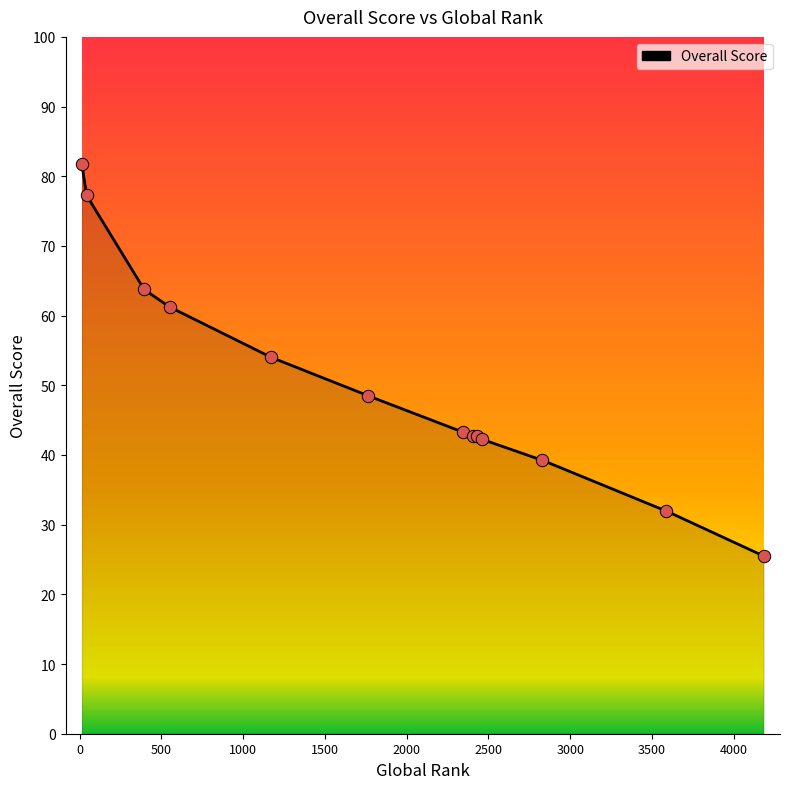

What is the change in value from 2460 to 2432?

+0.4